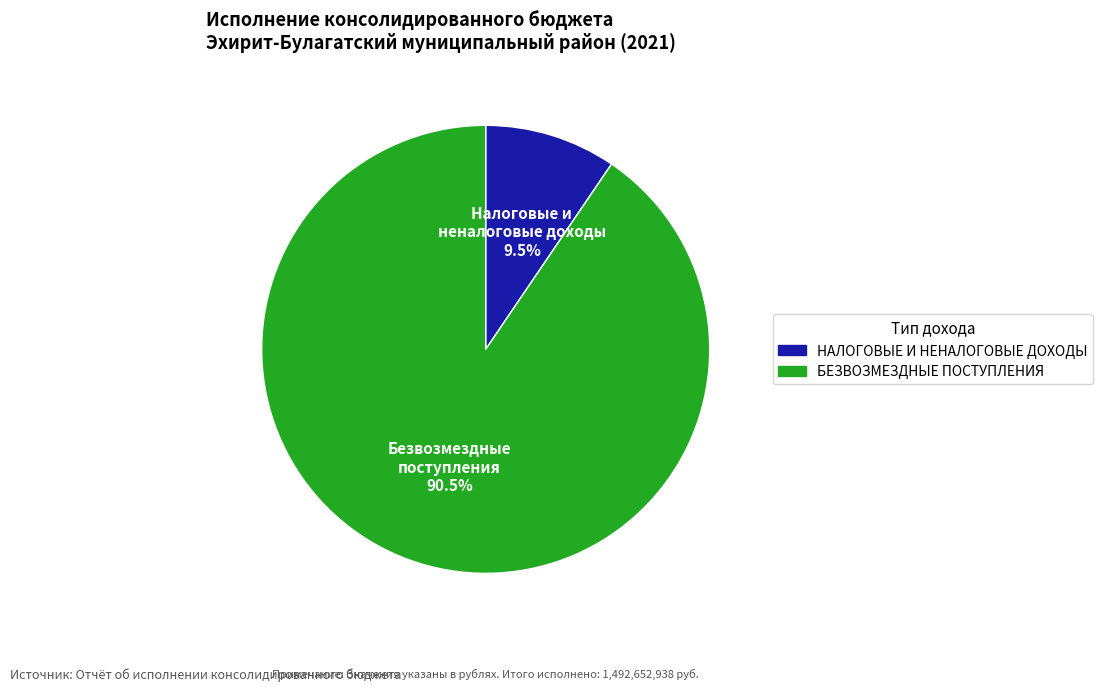

Do БЕЗВОЗМЕЗДНЫЕ ПОСТУПЛЕНИЯ and НАЛОГОВЫЕ И НЕНАЛОГОВЫЕ ДОХОДЫ together represent more than half of the pie?

Yes